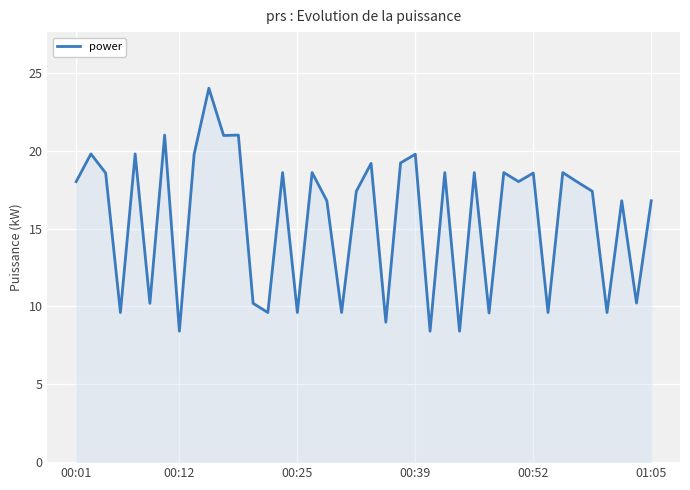

What is the difference between the maximum and minimum values?

15.6